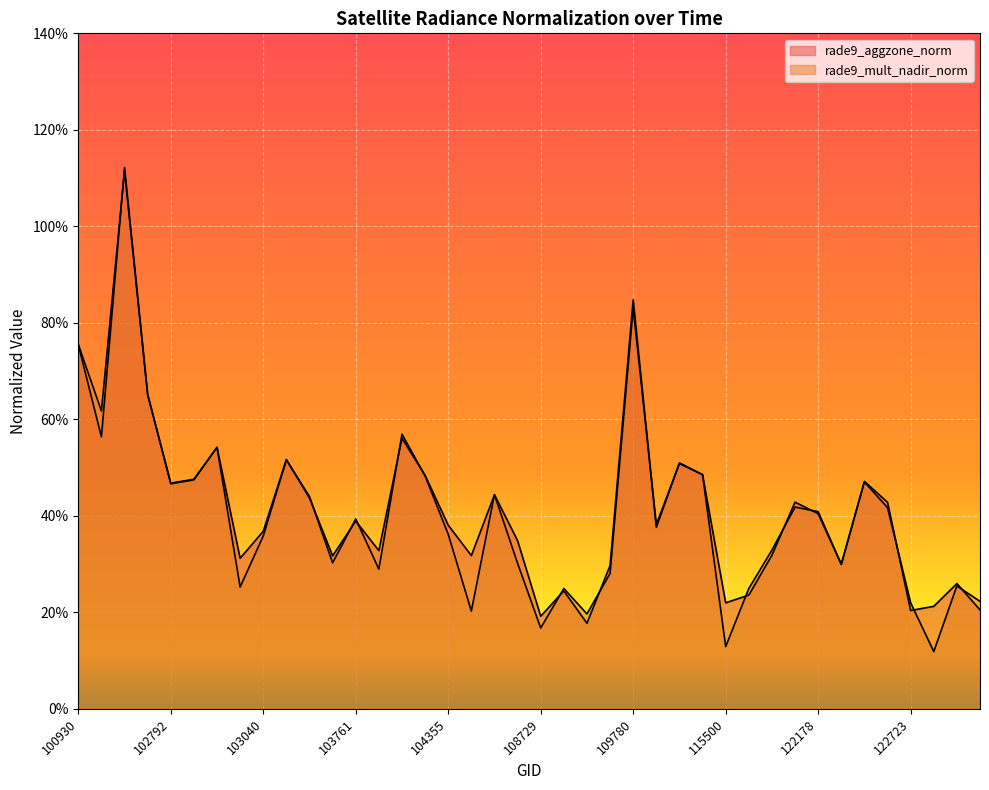

How many intersections are there between rade9_aggzone_norm and rade9_mult_nadir_norm?

19